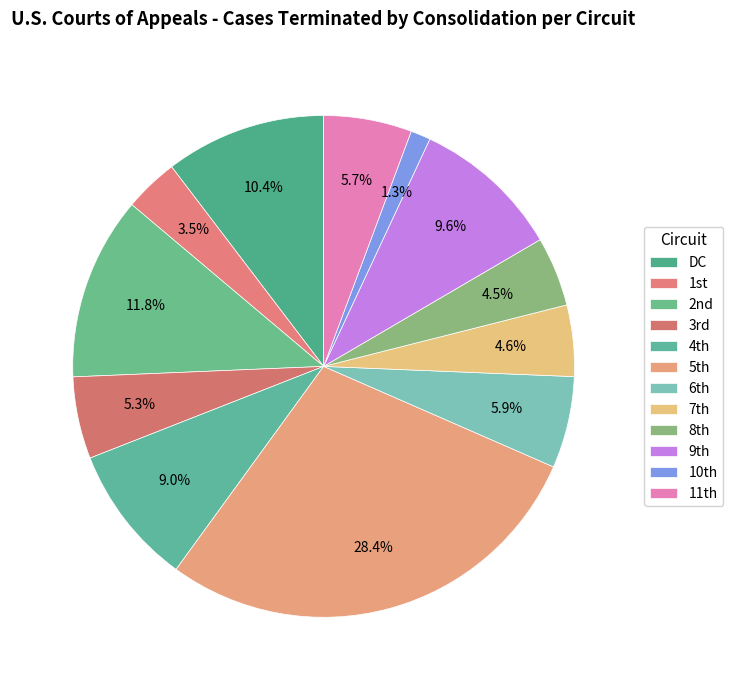

What is the smallest slice in the pie chart?

10th